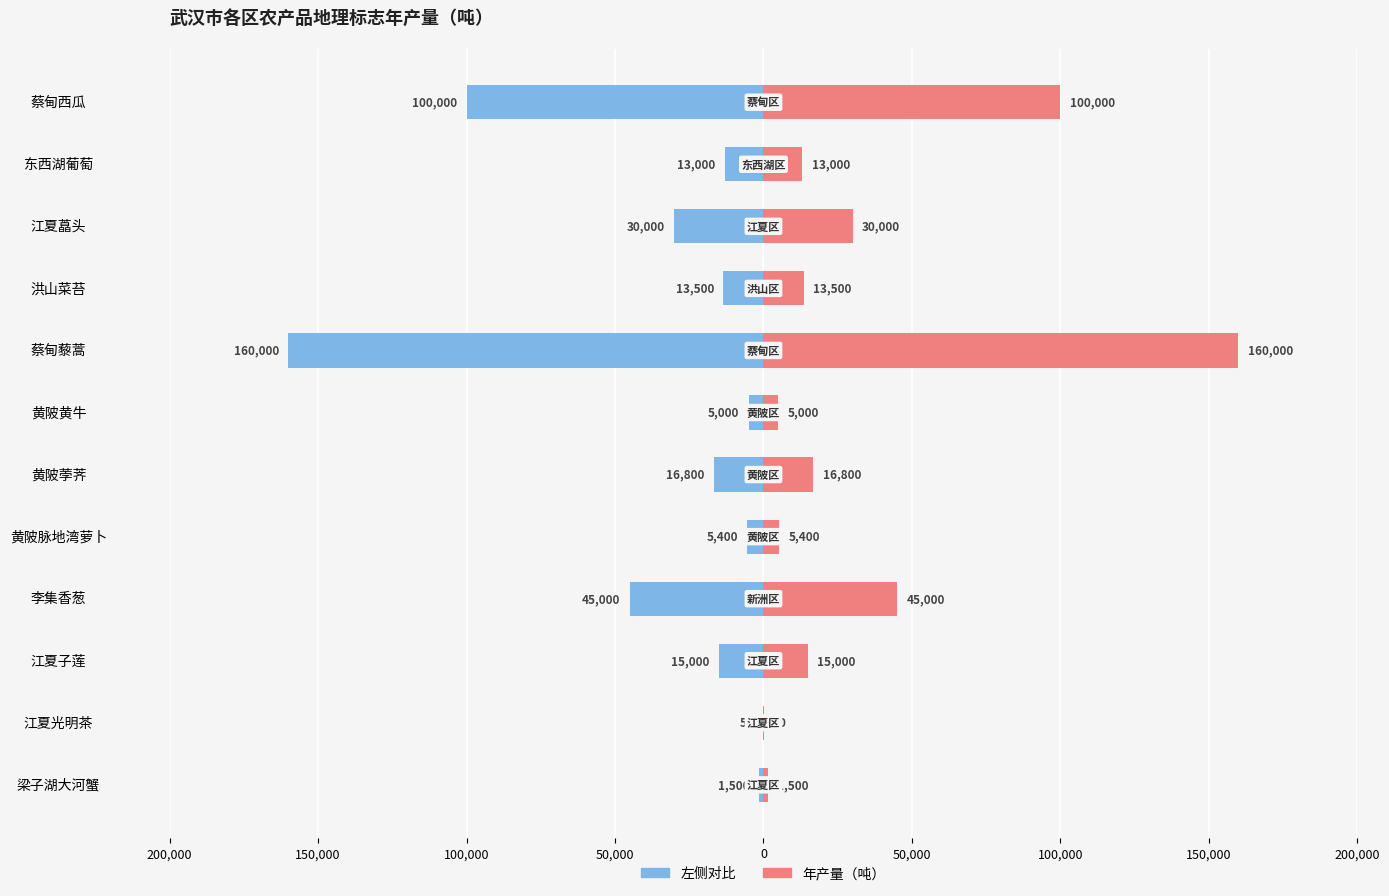

How many groups of bars are there?

12